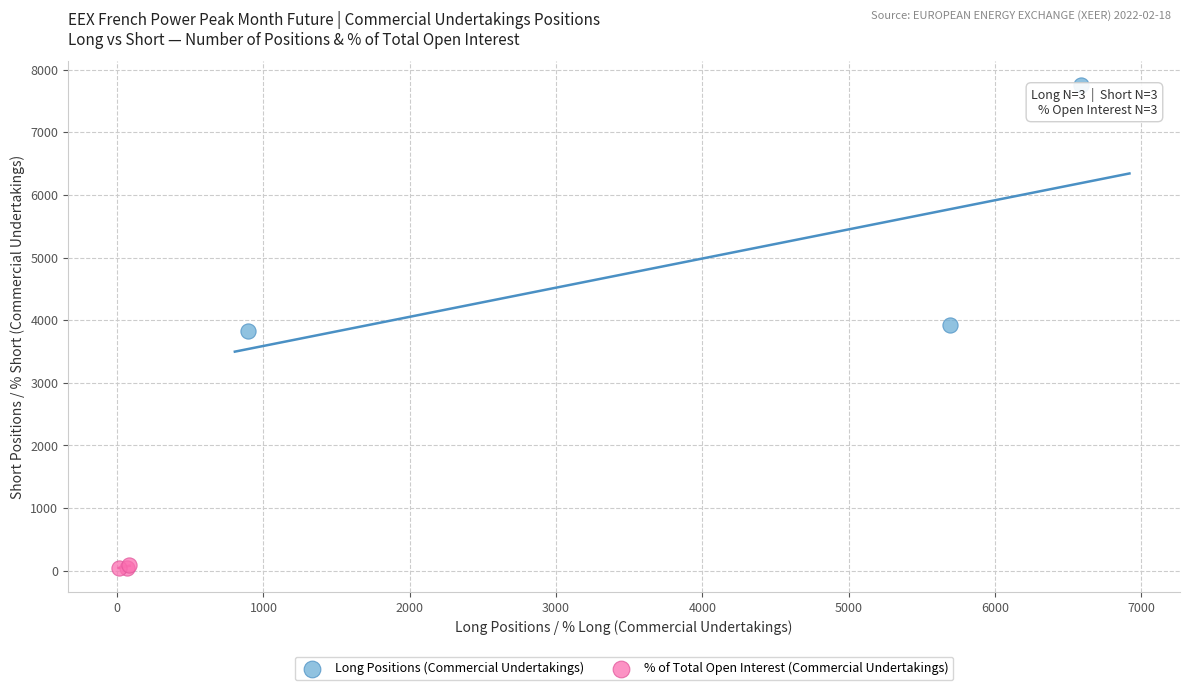

Which series reaches the maximum Y coordinate?

Long Positions (Commercial Undertakings)